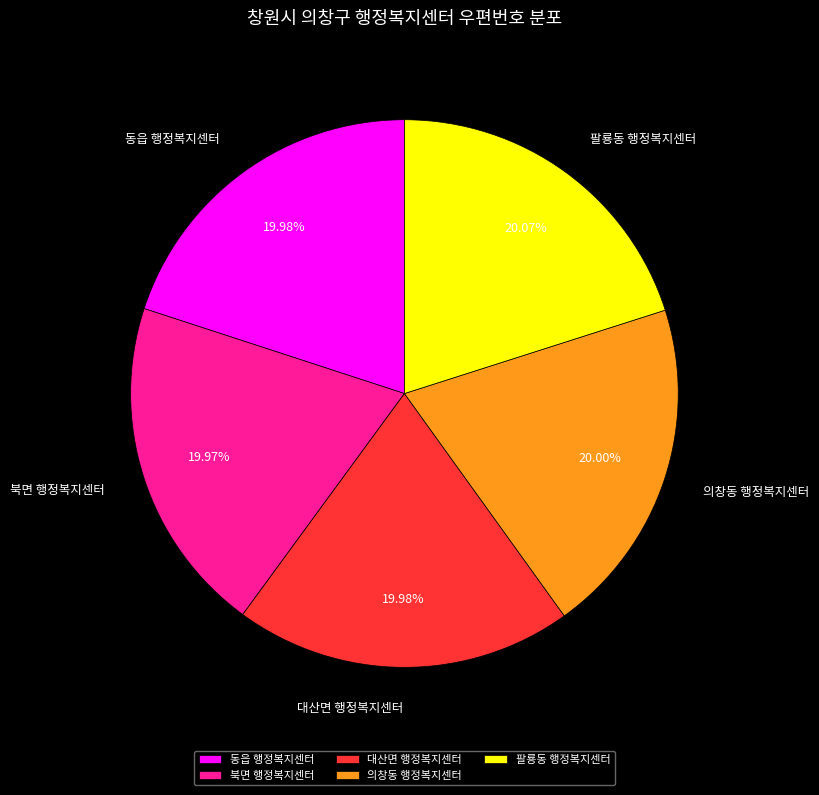

How many slices are in this pie chart?

5